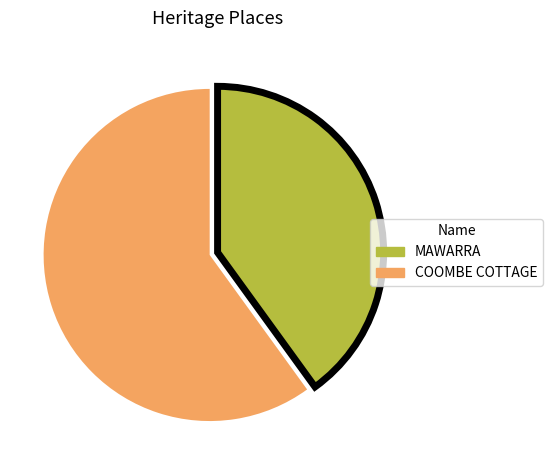

Which slice is the smallest?

MAWARRA